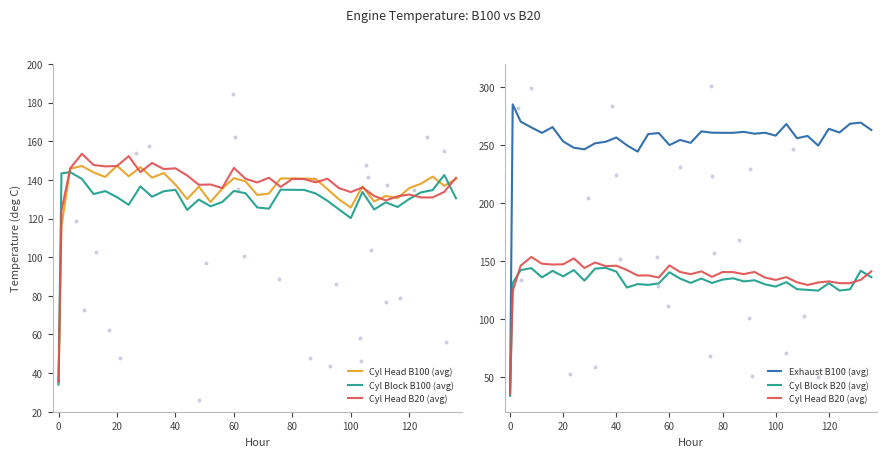

Which series has the widest spread of Y values?

Exhaust B100 (avg)